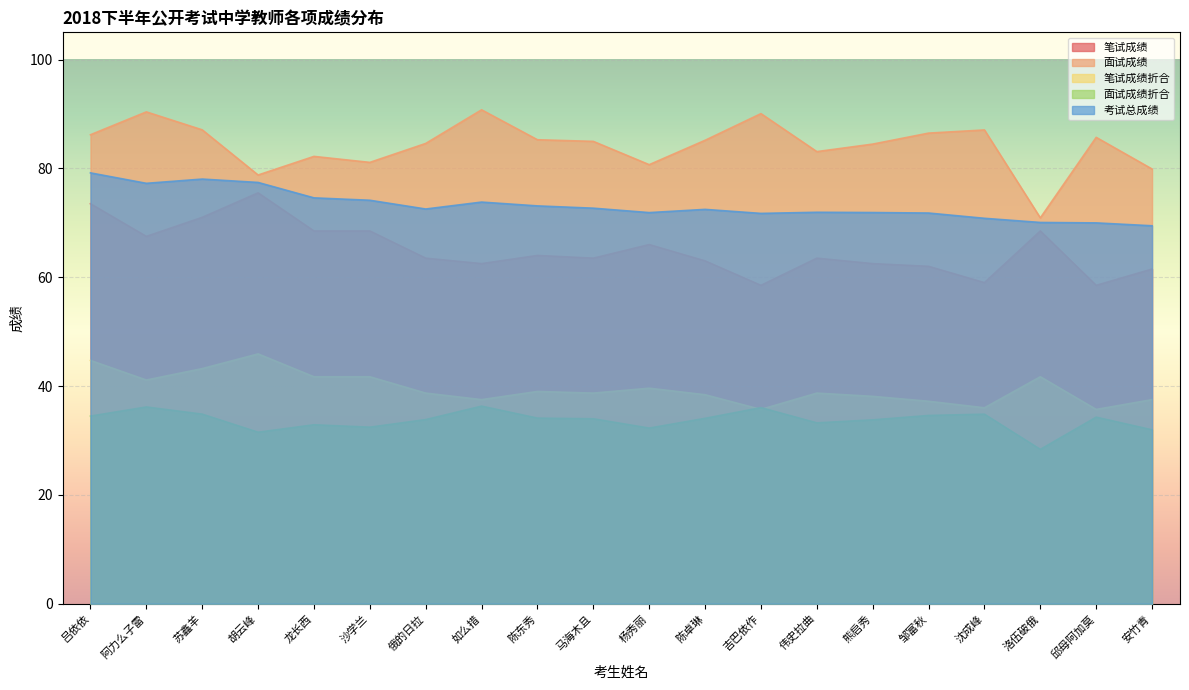

Reading right to left, extract all data points from this chart.

考试总成绩: 安竹青=69.5	邱母阿加莫=70.0	洛伍破俄=70.1	沈成峰=70.8	邹富秋=71.8	熊启秀=71.9	伟史拉曲=71.9	吉巴依作=71.7	陈卓琳=72.5	杨秀丽=71.9	马海木且=72.7	陈东秀=73.1	如么措=73.8	俄的日拉=72.5	沙学兰=74.1	龙长西=74.6	胡云峰=77.4	苏鑫羊=78.0	阿力么子雷=77.3	吕依依=79.2
面试成绩折合: 安竹青=79.9	邱母阿加莫=85.7	洛伍破俄=70.9	沈成峰=87.1	邹富秋=86.5	熊启秀=84.5	伟史拉曲=83.1	吉巴依作=90.1	陈卓琳=85.2	杨秀丽=80.7	马海木且=85.0	陈东秀=85.3	如么措=90.8	俄的日拉=84.6	沙学兰=81.1	龙长西=82.2	胡云峰=78.8	苏鑫羊=87.1	阿力么子雷=90.4	吕依依=86.2
笔试成绩折合: 安竹青=37.5	邱母阿加莫=35.7	洛伍破俄=41.7	沈成峰=36.0	邹富秋=37.2	熊启秀=38.1	伟史拉曲=38.7	吉巴依作=35.7	陈卓琳=38.4	杨秀丽=39.6	马海木且=38.7	陈东秀=39.0	如么措=37.5	俄的日拉=38.7	沙学兰=41.7	龙长西=41.7	胡云峰=45.9	苏鑫羊=43.2	阿力么子雷=41.1	吕依依=44.7
面试成绩: 安竹青=32.0	邱母阿加莫=34.3	洛伍破俄=28.4	沈成峰=34.8	邹富秋=34.6	熊启秀=33.8	伟史拉曲=33.2	吉巴依作=36.0	陈卓琳=34.1	杨秀丽=32.3	马海木且=34.0	陈东秀=34.1	如么措=36.3	俄的日拉=33.8	沙学兰=32.4	龙长西=32.9	胡云峰=31.5	苏鑫羊=34.8	阿力么子雷=36.2	吕依依=34.5
笔试成绩: 安竹青=61.5	邱母阿加莫=58.5	洛伍破俄=68.5	沈成峰=59.0	邹富秋=62.0	熊启秀=62.5	伟史拉曲=63.5	吉巴依作=58.5	陈卓琳=63.0	杨秀丽=66.0	马海木且=63.5	陈东秀=64.0	如么措=62.5	俄的日拉=63.5	沙学兰=68.5	龙长西=68.5	胡云峰=75.5	苏鑫羊=71.0	阿力么子雷=67.5	吕依依=73.5